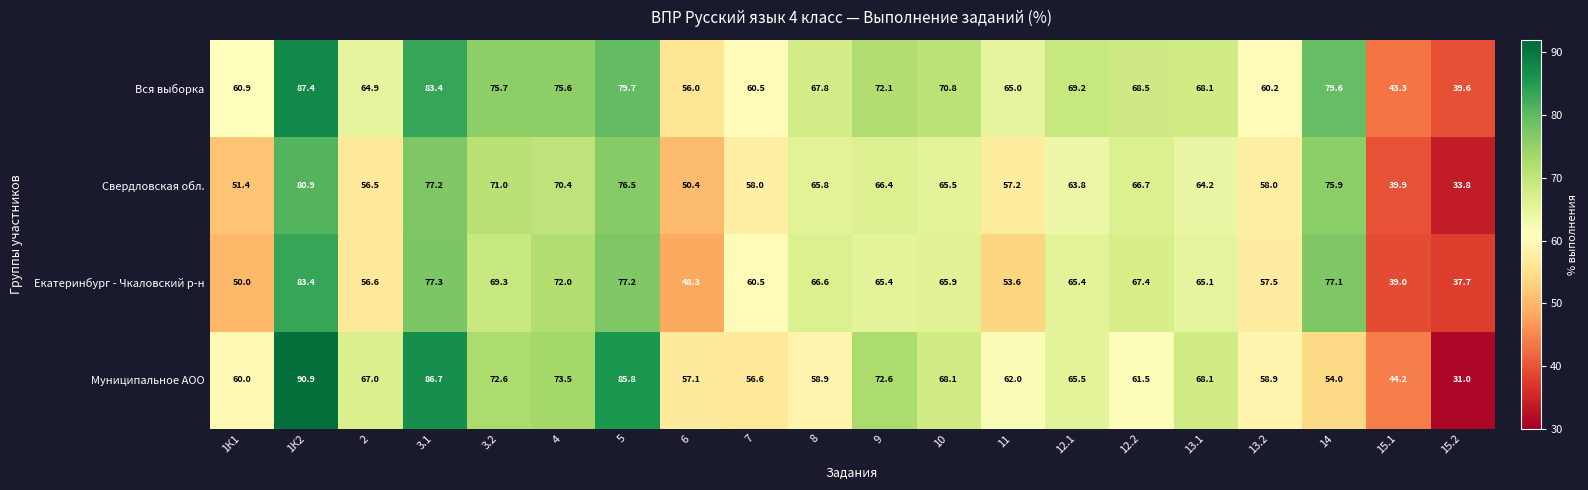

Which series has the largest range (max minus min)?

Муниципальное АОО